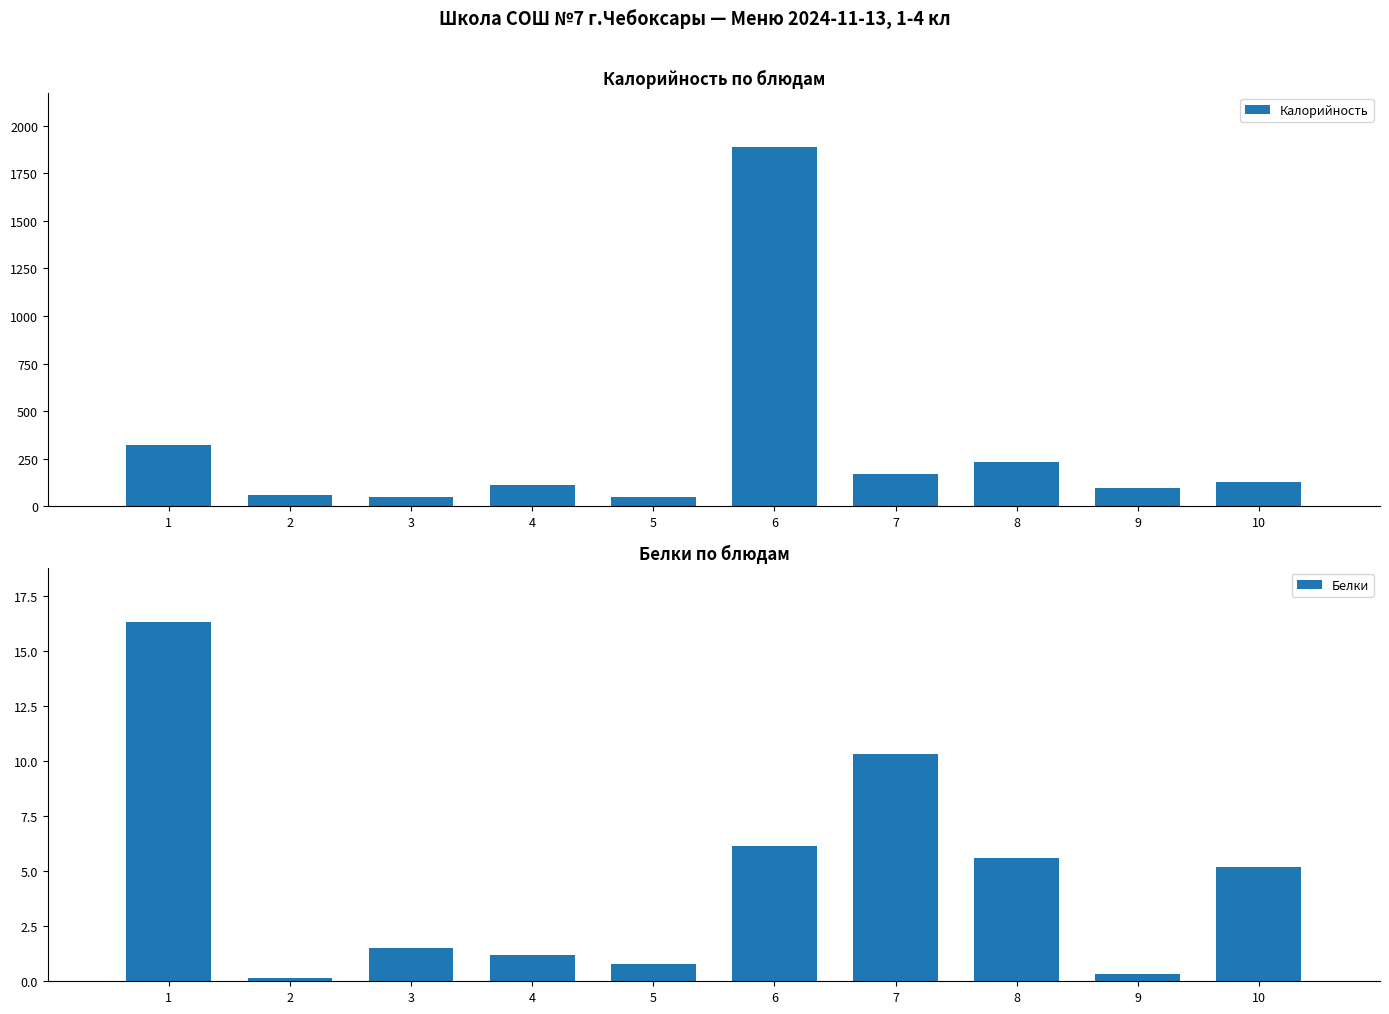

What is the value of the Калорийность bar at the 7th from the left?

169.0